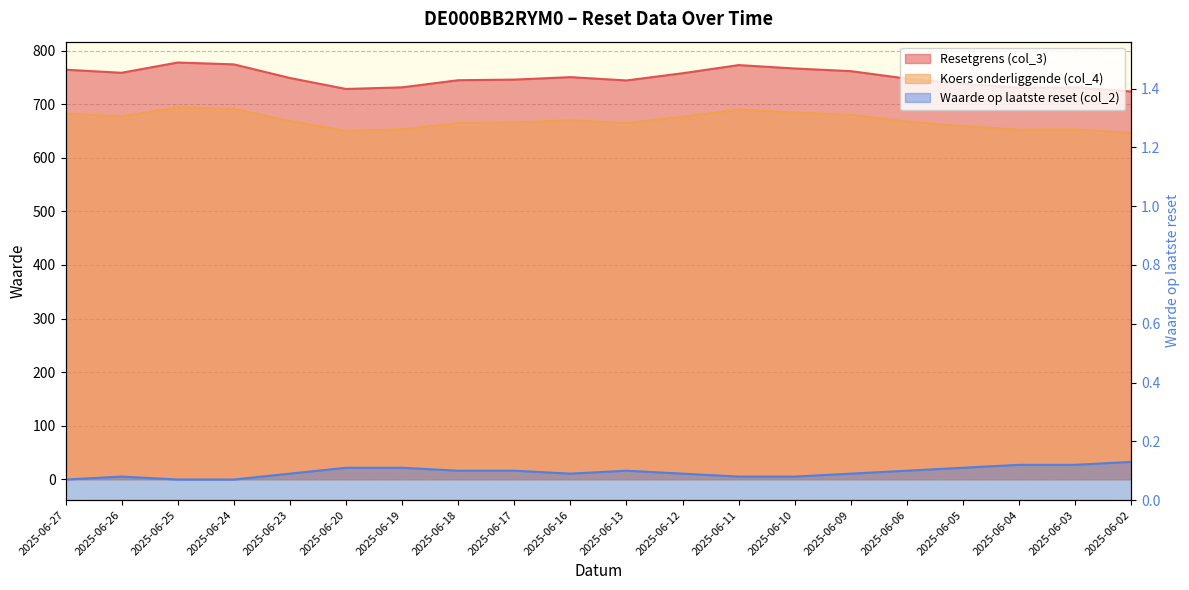

Read the Koers onderliggende (col_4) value at 2025-06-10.

684.5